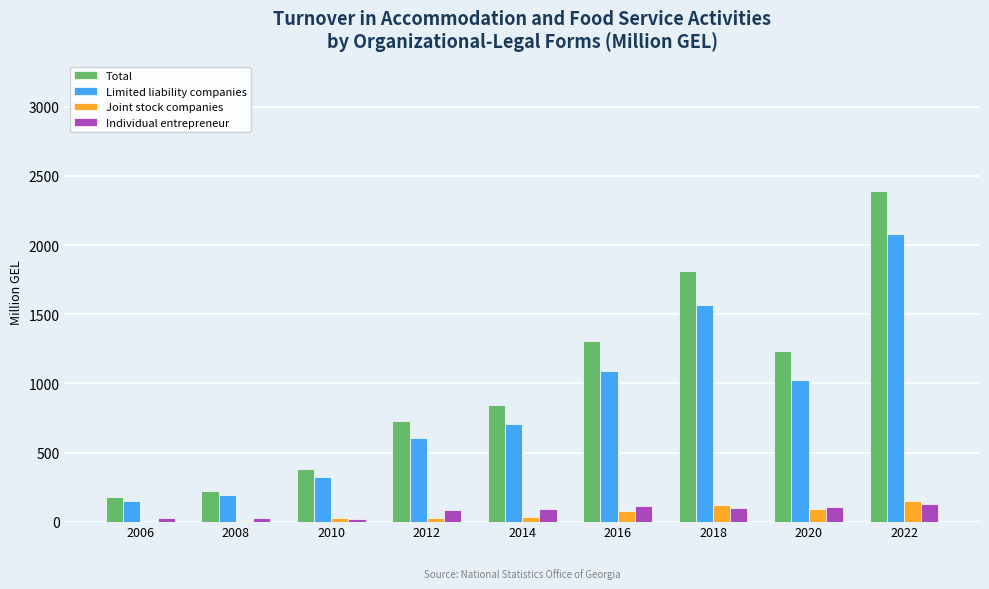

Which series has the largest total across all categories?

Total